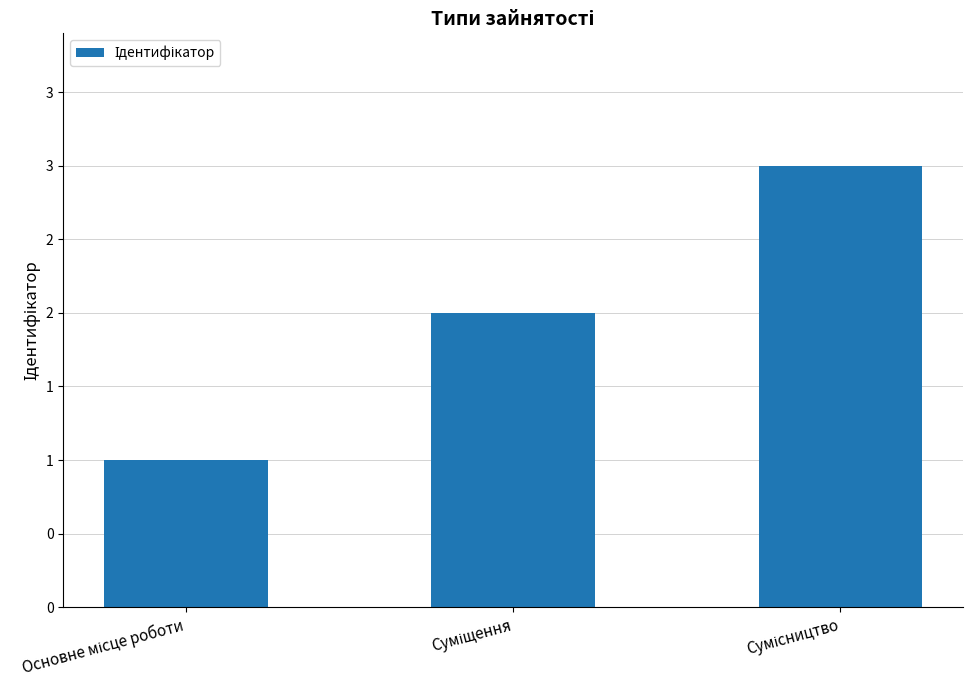

What is the change in value from Суміщення to Сумісництво?

+1